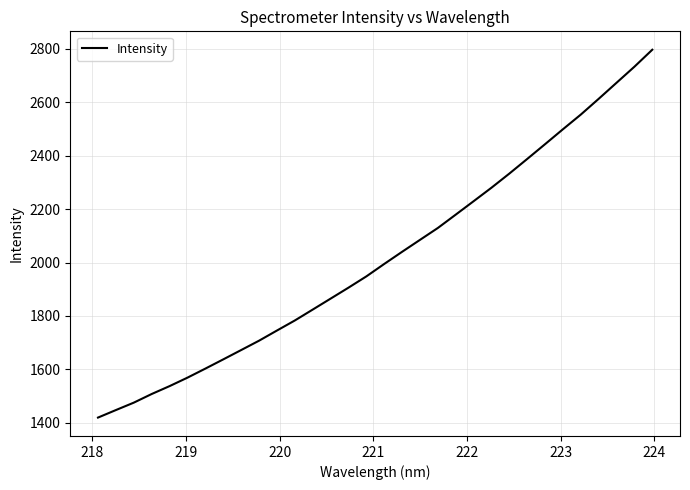

What is the greatest value displayed?

2796.7